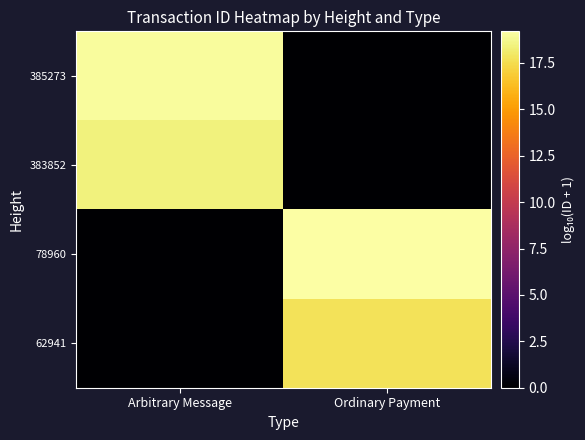

What is the spread (max minus min) of values at Arbitrary Message?

19.0